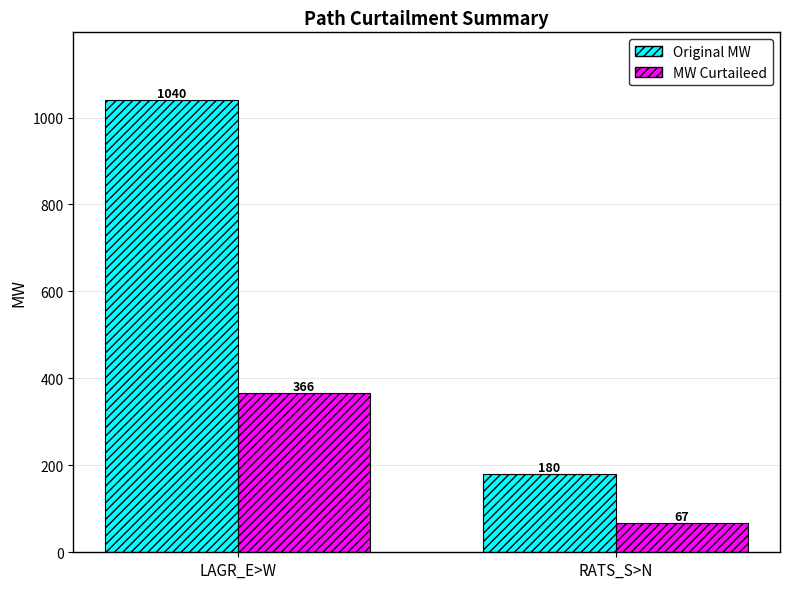

What is the label of the 1st bar from the right?

RATS_S>N